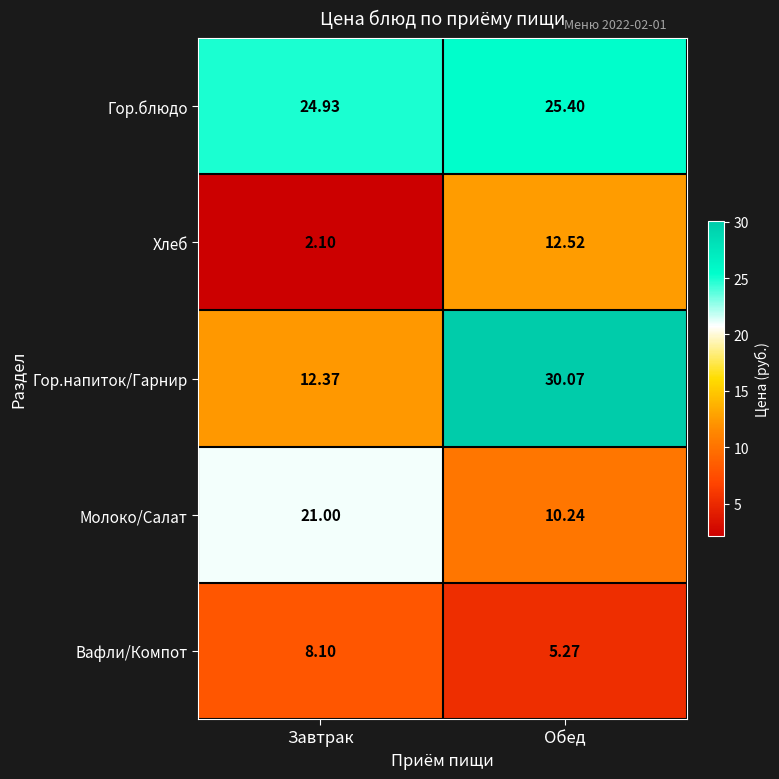

Which category has the highest value across all series?

Обед